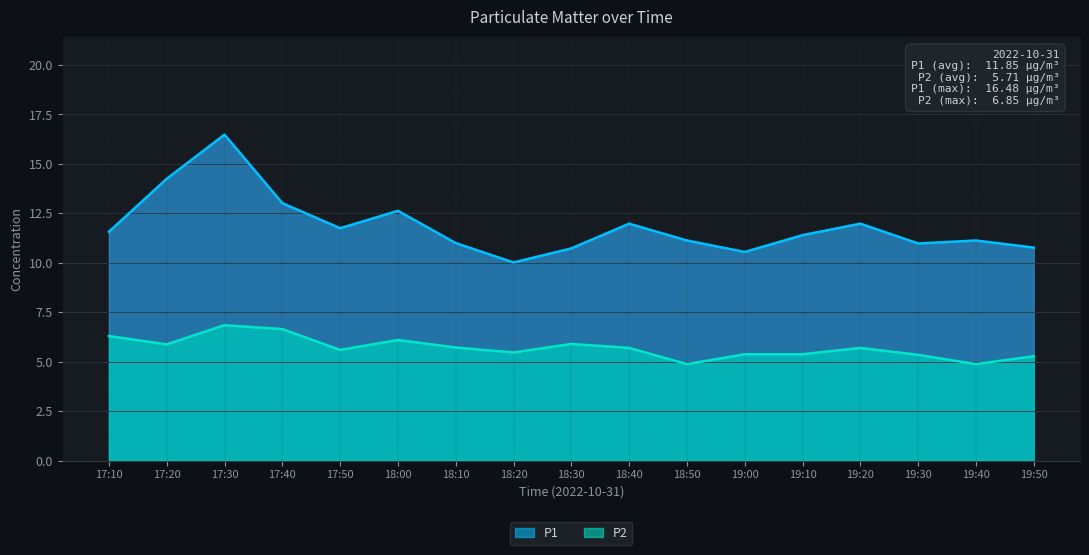

True or false: P1 and P2 cross at least once.

False